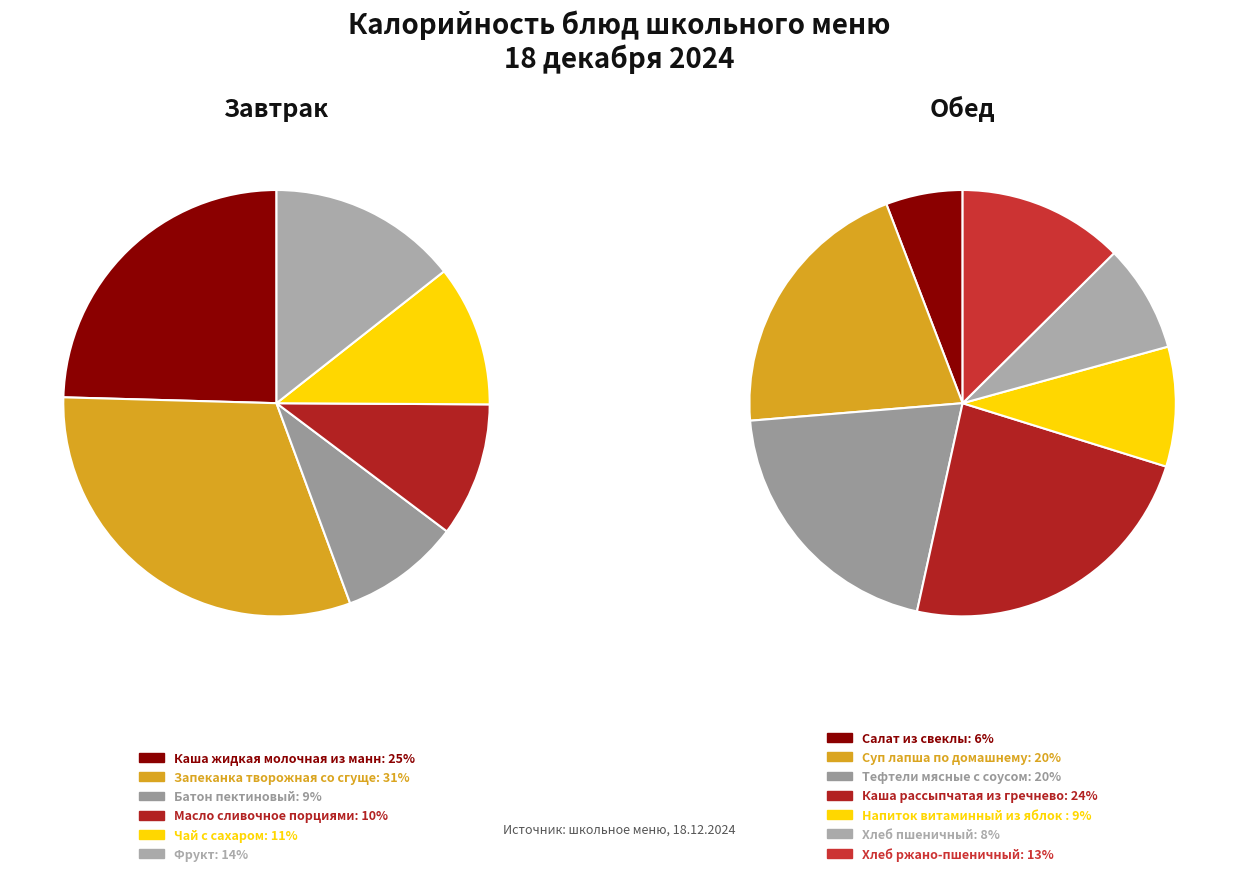

Is the sum of Каша жидкая молочная из манной крупы and Батон пектиновый greater than half?

No